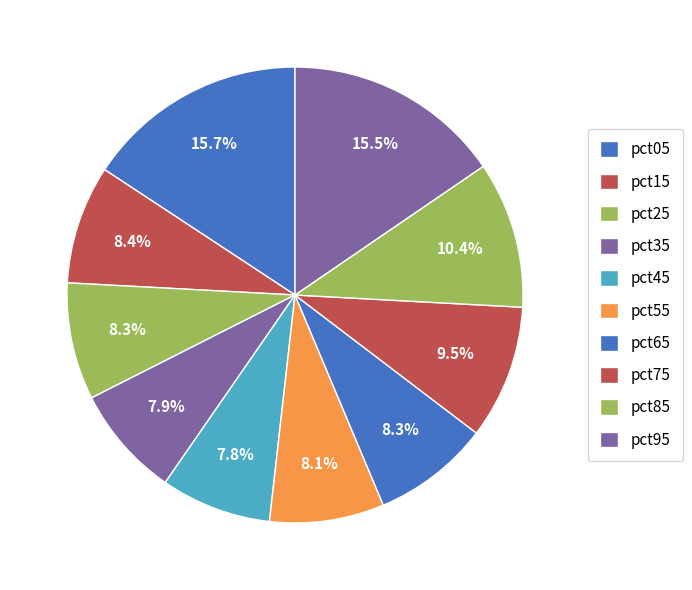

How many slices are in this pie chart?

10